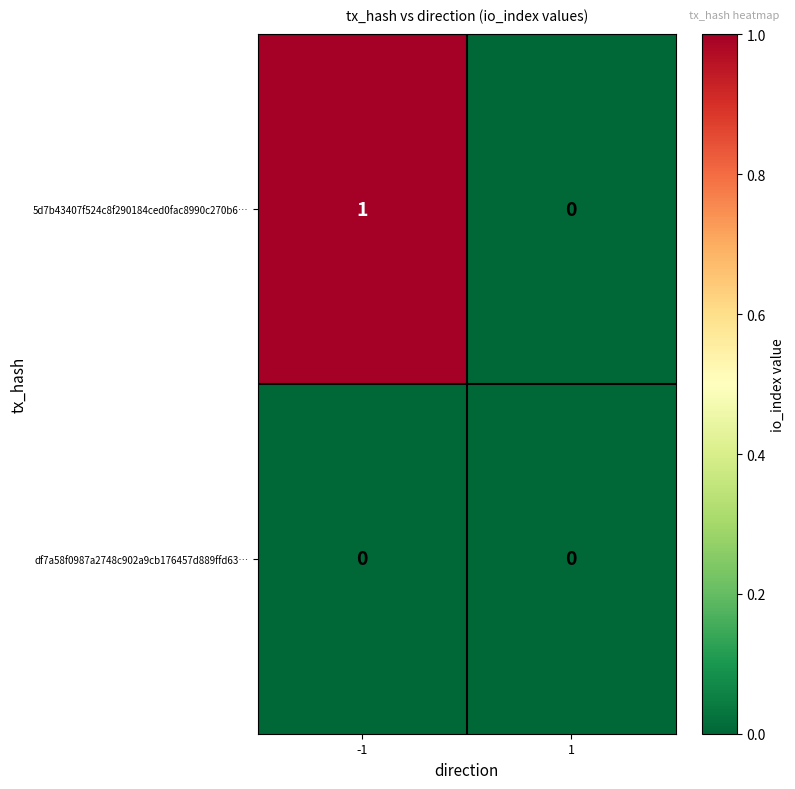

Which series has the largest total across all categories?

5d7b43407f524c8f290184ced0fac8990c270b6…